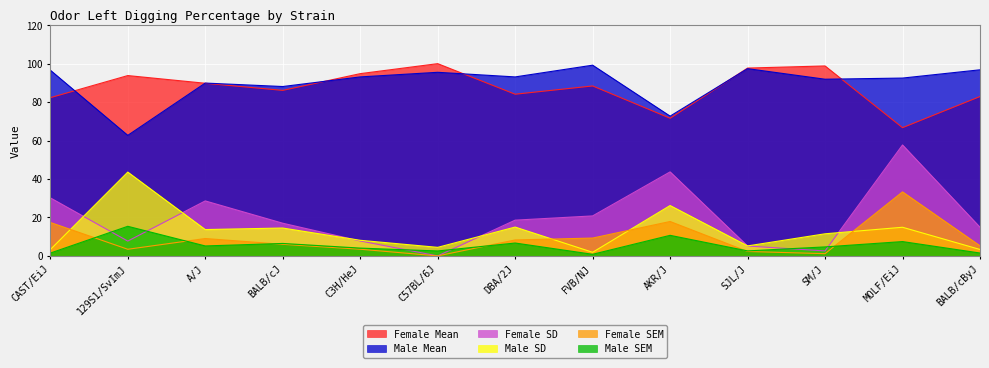

What are all the series names shown in the legend?

Female Mean, Male Mean, Female SD, Male SD, Female SEM, Male SEM